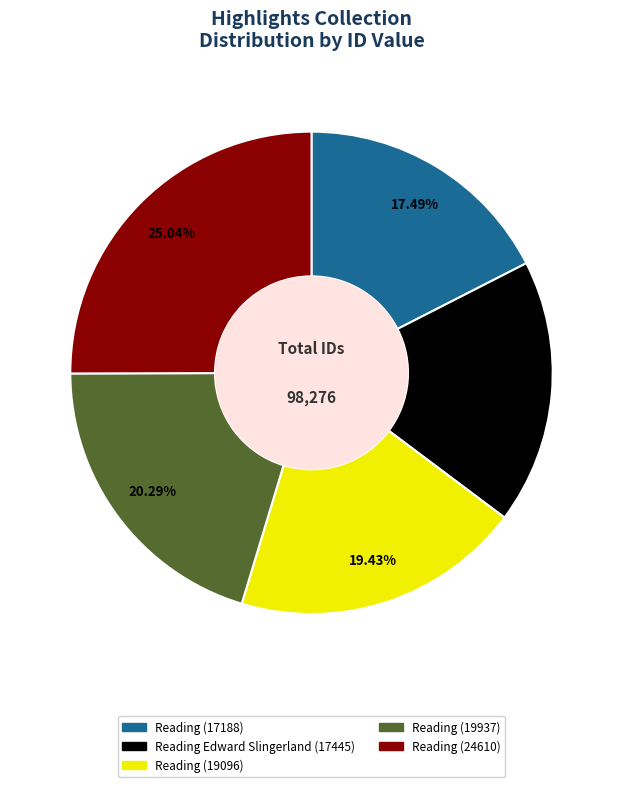

Does any single category account for the majority?

No